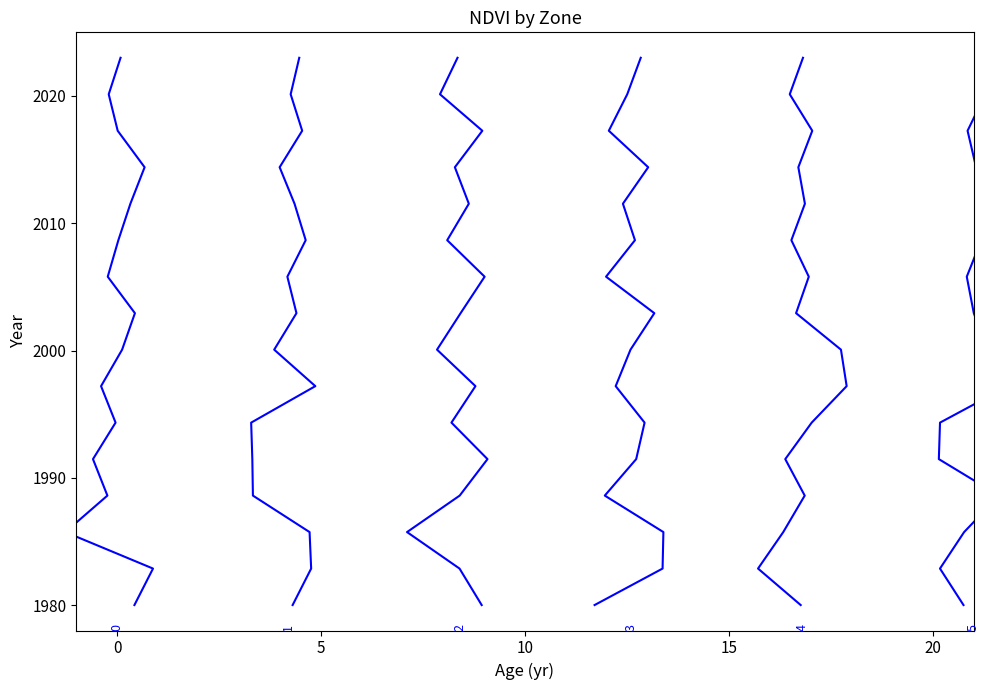

List the series in order of their peak value, lowest first.

Zone 0, Zone 1, Zone 2, Zone 3, Zone 4, Zone 5